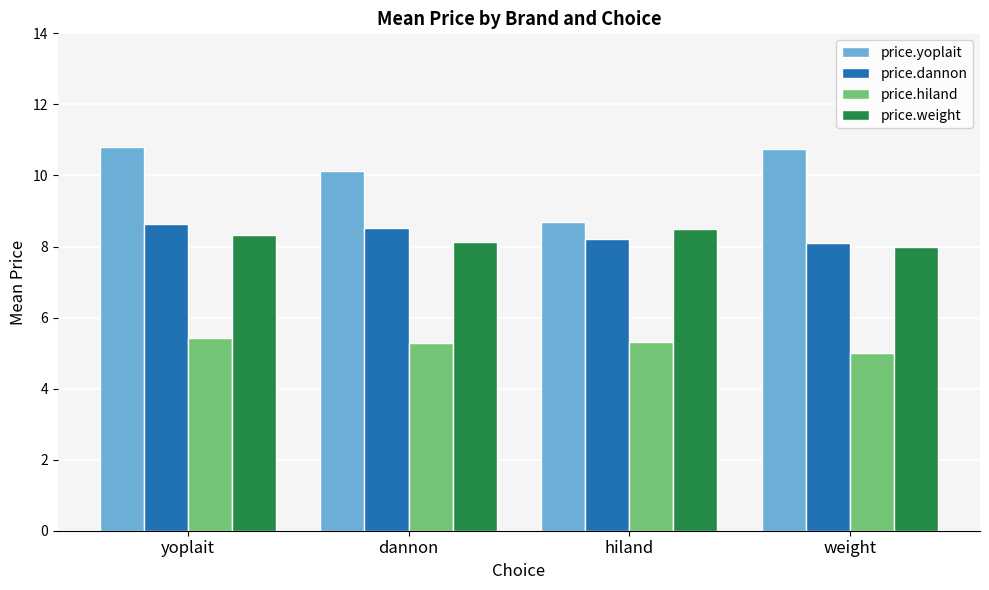

The price.hiland series shows 3.2 at dannon. True or false?

False